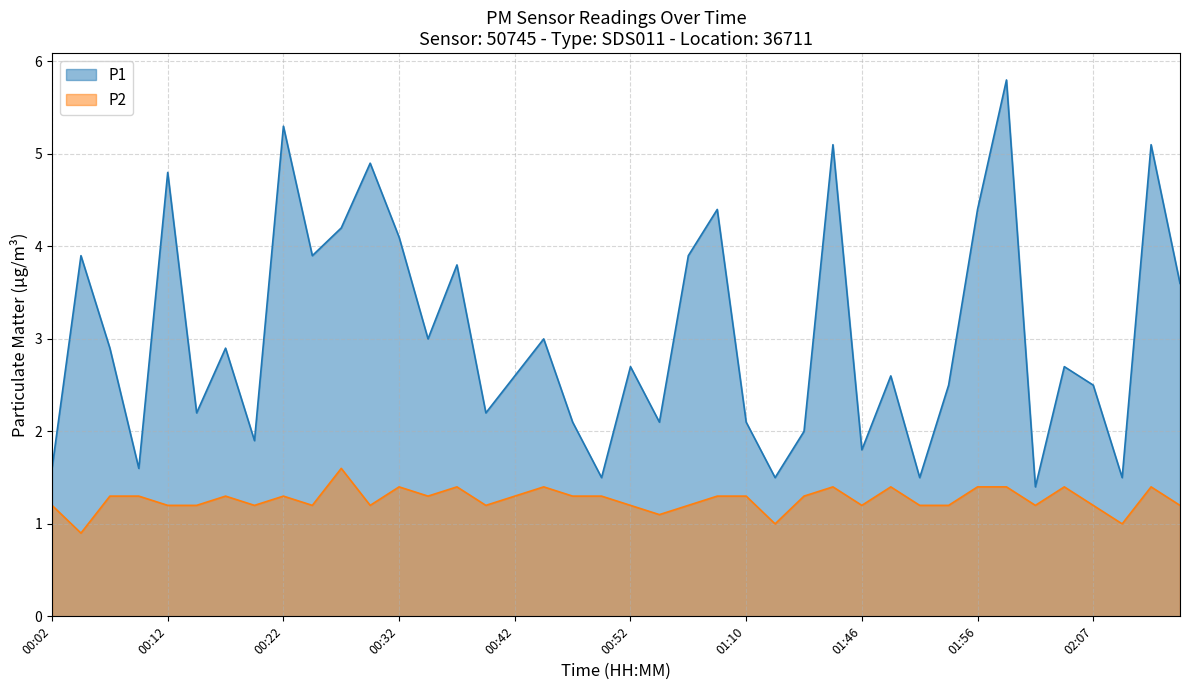

How many lines are shown in the chart?

2